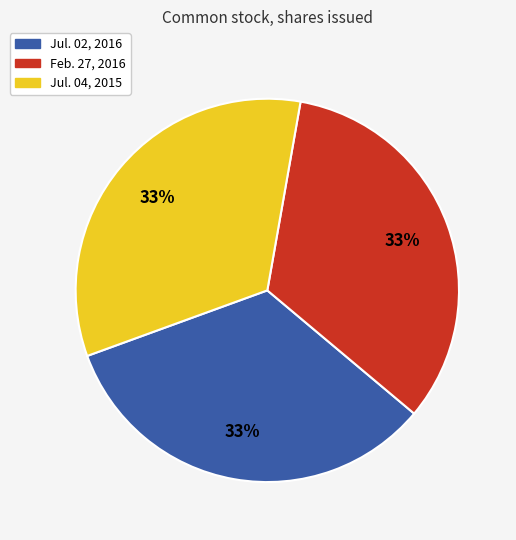

Is the sum of Jul. 02, 2016 and Jul. 04, 2015 greater than half?

Yes